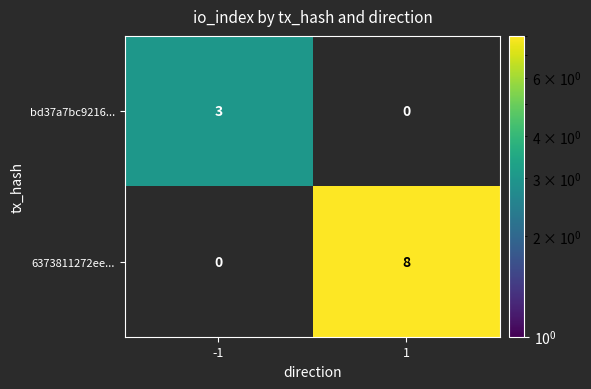

What is the sum of all bd37a7bc9216... values?

3